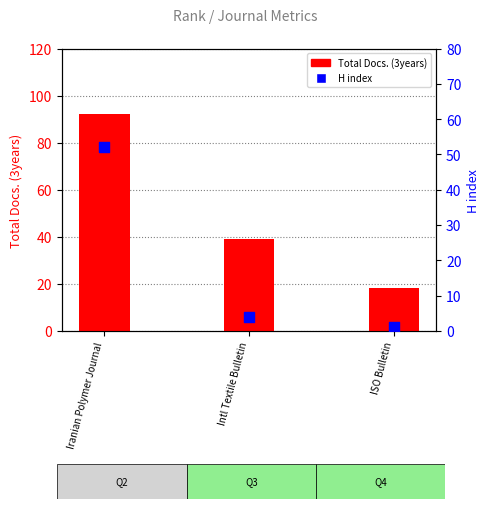

What is the total value across all series at Iranian Polymer Journal?

144